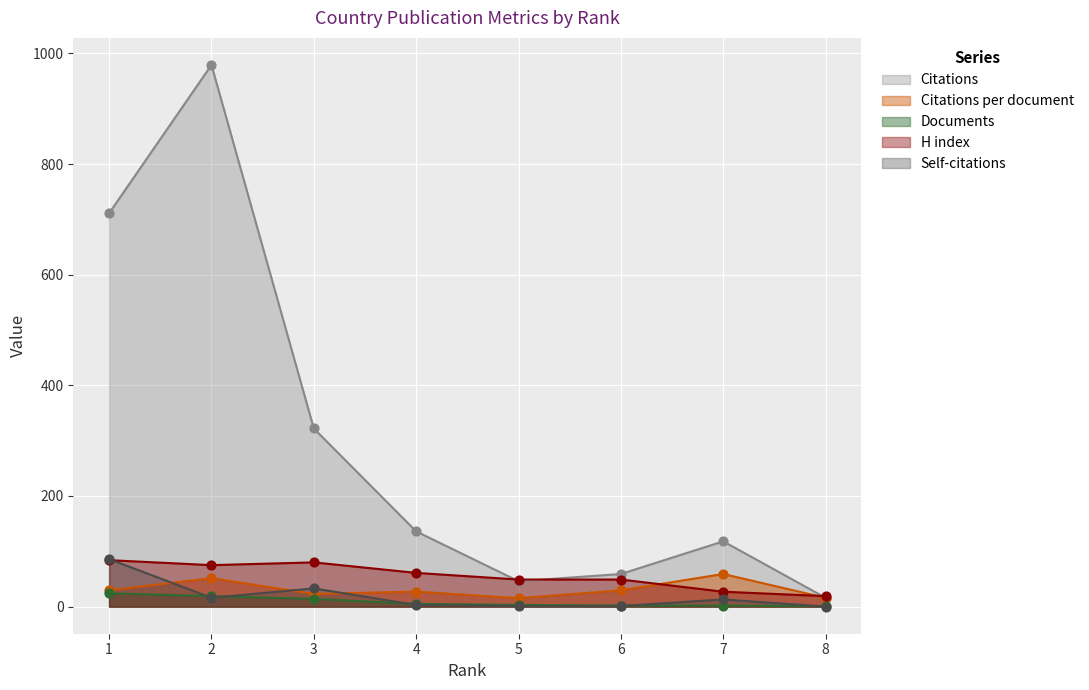

Which series contains the highest Y value?

Citations